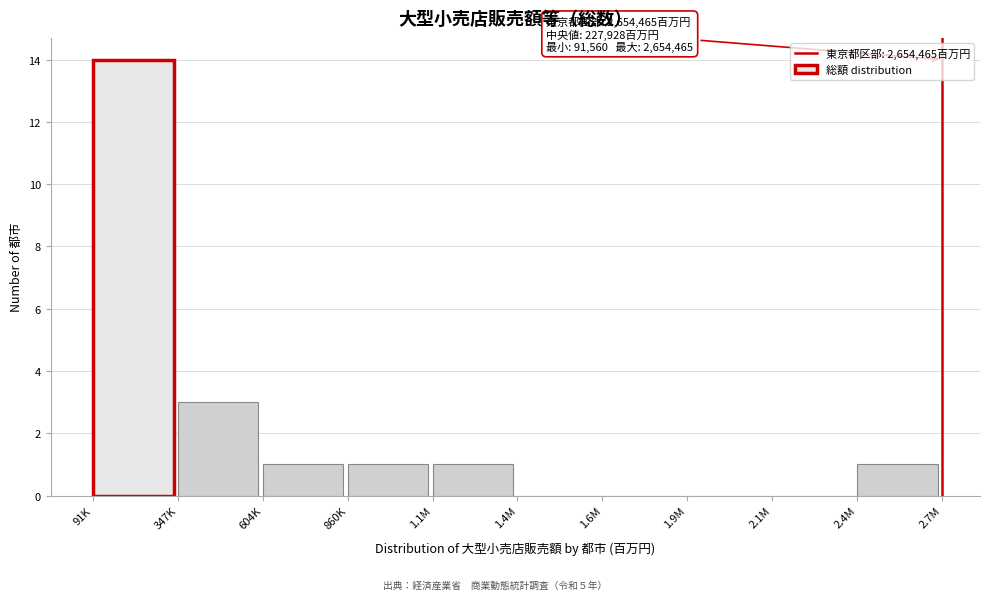

Reading left to right, list all the values displayed in this chart.

91K=14	347K=3	604K=1	860K=1	1.1M=1	1.4M=0	1.6M=0	1.9M=0	2.1M=0	2.4M=1